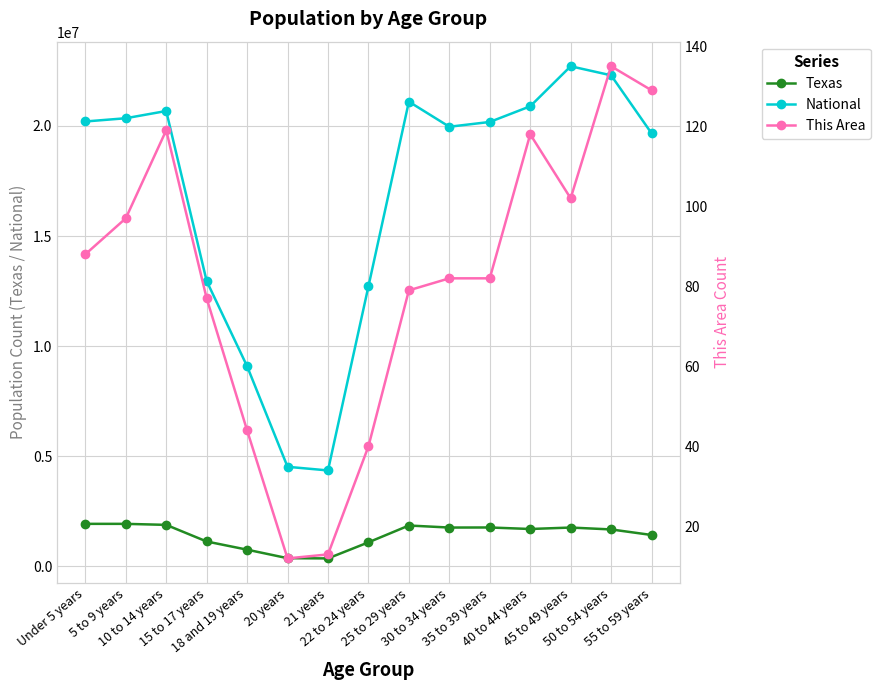

What is the value of the Texas point at the 14th from the left?

1674869